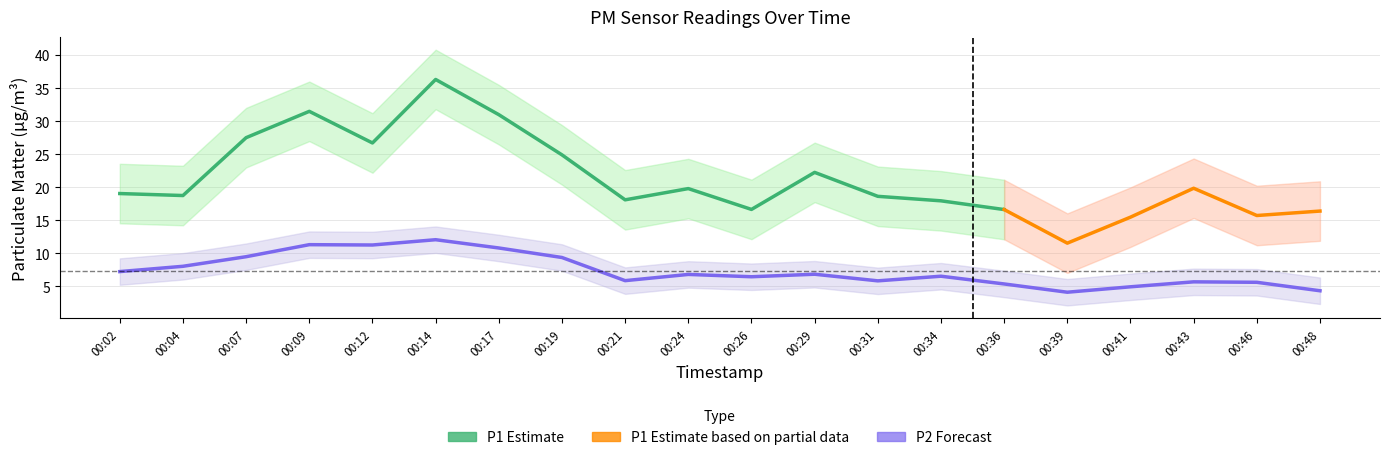

At which label is the value closest to 8?

00:04